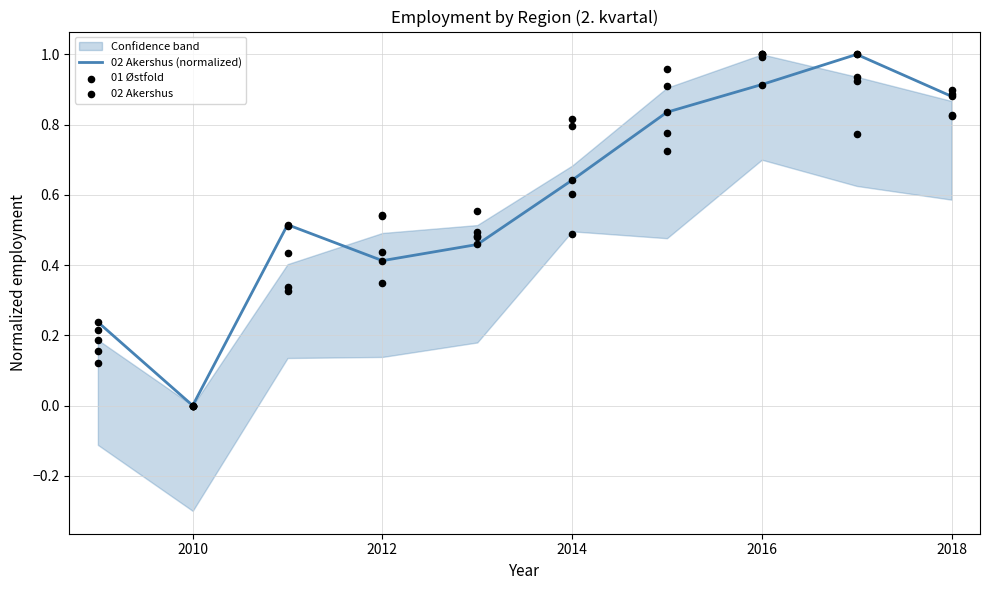

Which series contains the lowest Y value?

02 Akershus (normalized)